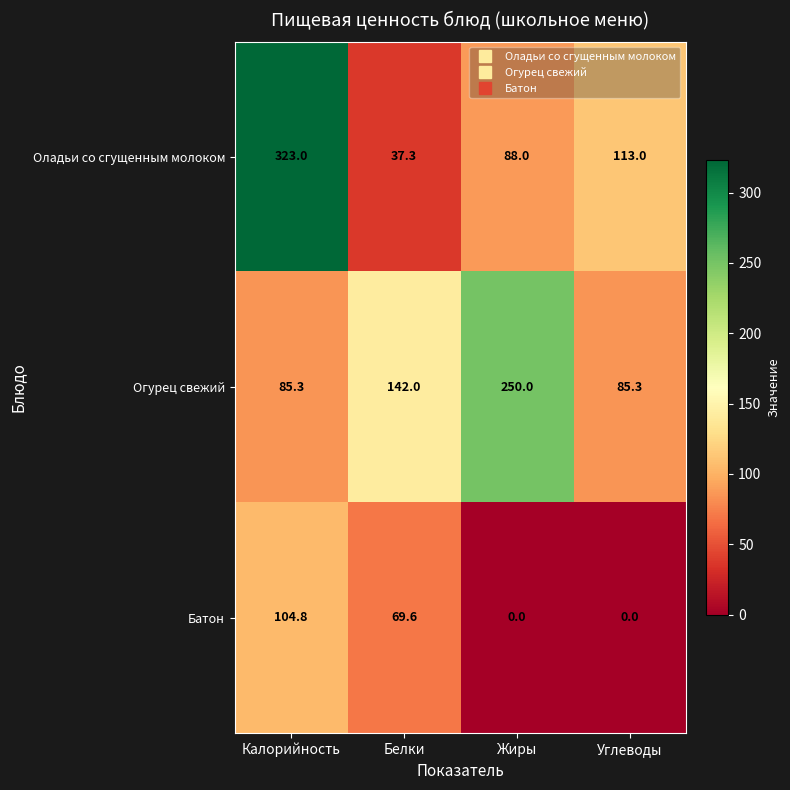

Which series has the largest total across all categories?

Огурец свежий